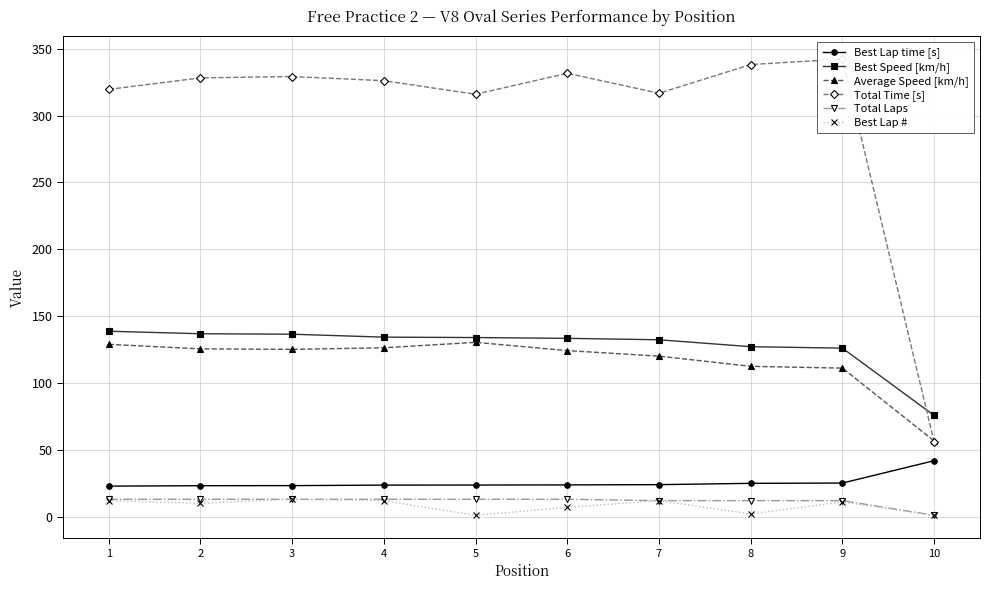

Between 10 and 9, which is larger?

10